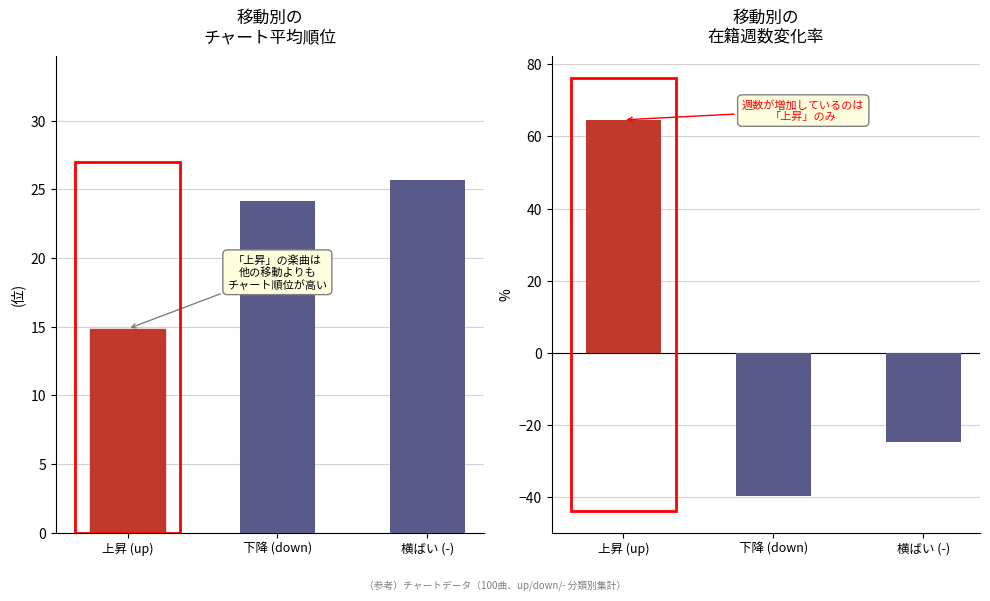

What is the average value of the Average Position series?

21.6